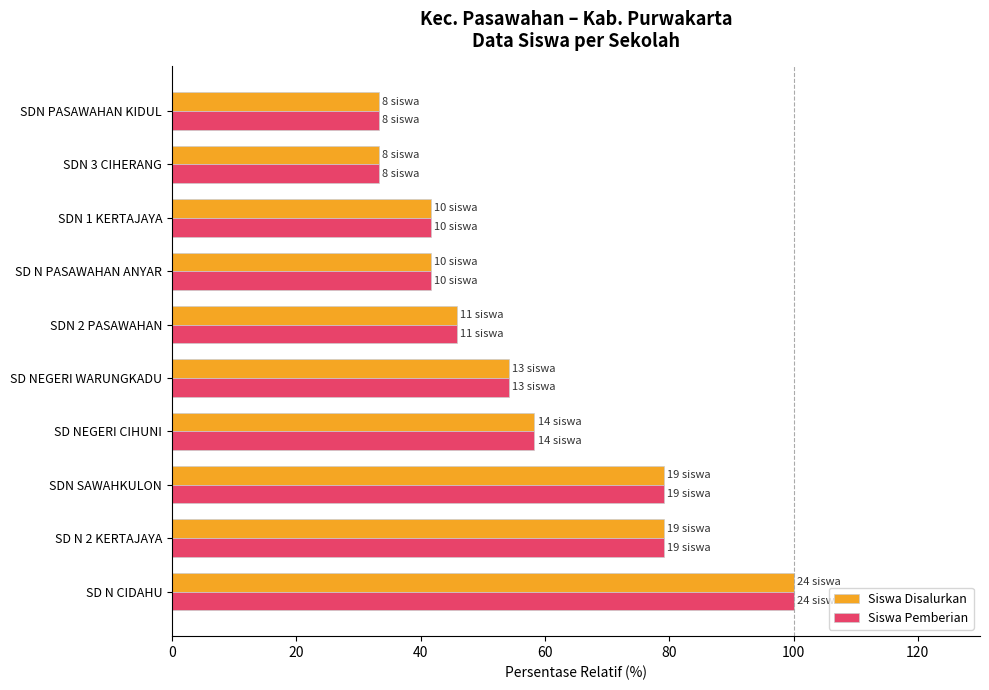

What is the minimum value shown in the chart?

33.3